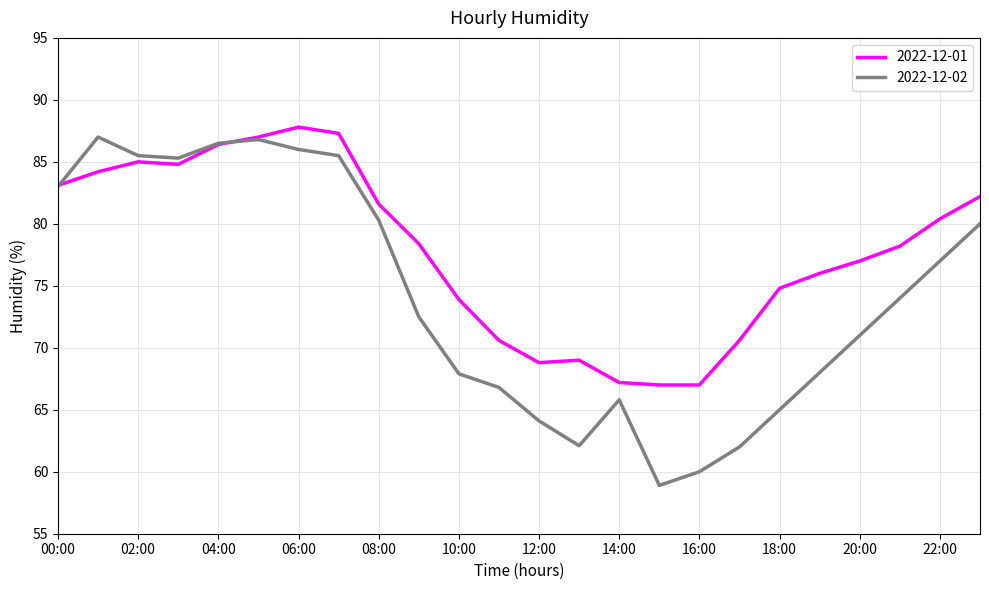

What are all the series names shown in the legend?

2022-12-01, 2022-12-02